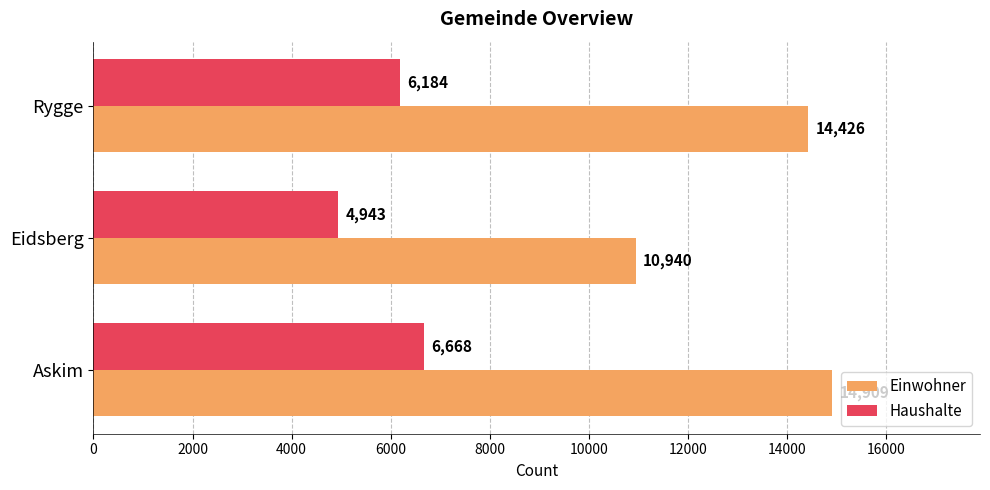

List the labels in order of Haushalte value, largest first.

Askim, Rygge, Eidsberg